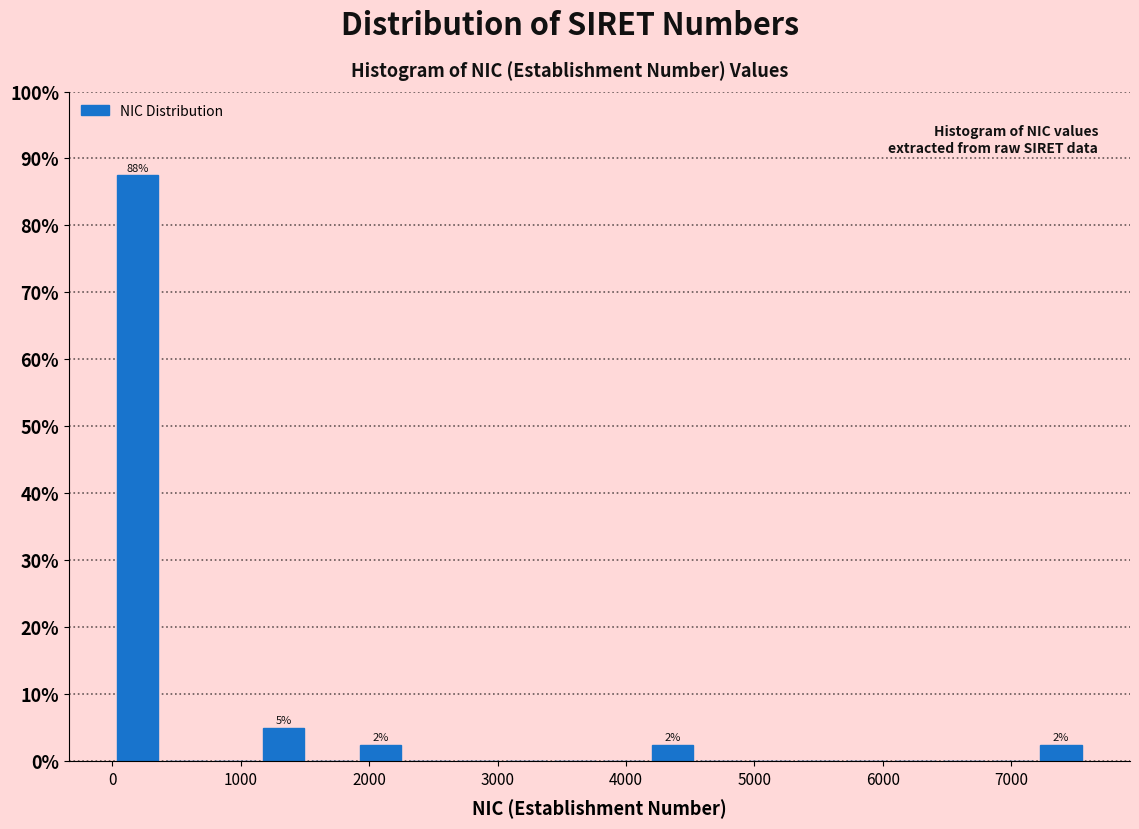

Around what value on the x-axis is the tallest bar? Give the approximate position of its centre, as read against the axis.

200